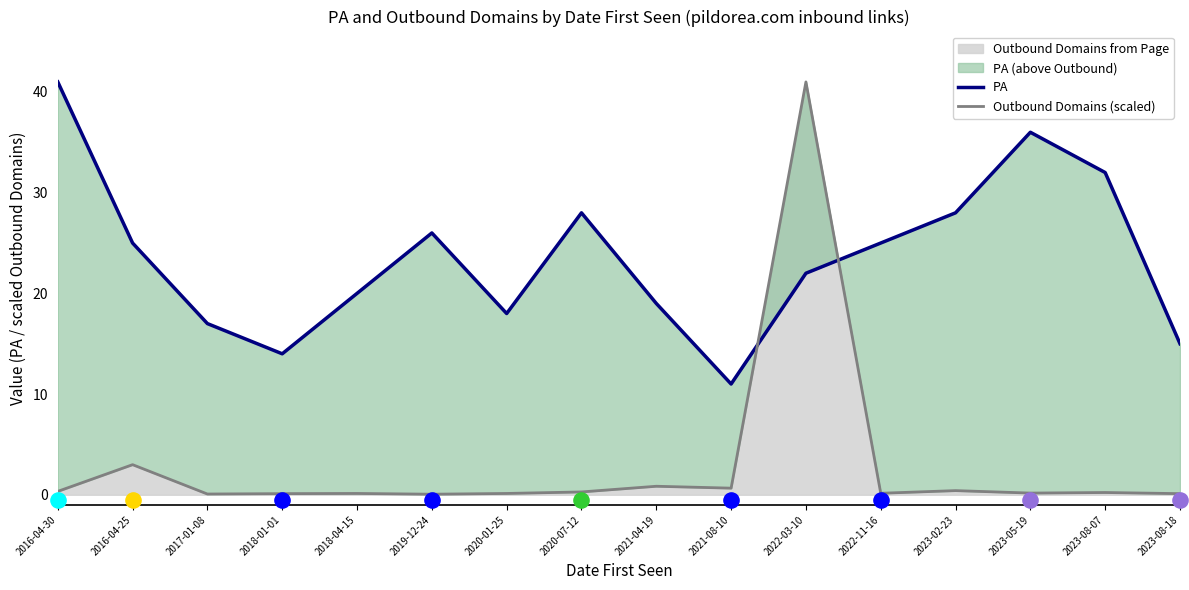

What is the total value across all series at 2023-02-23?

28.4